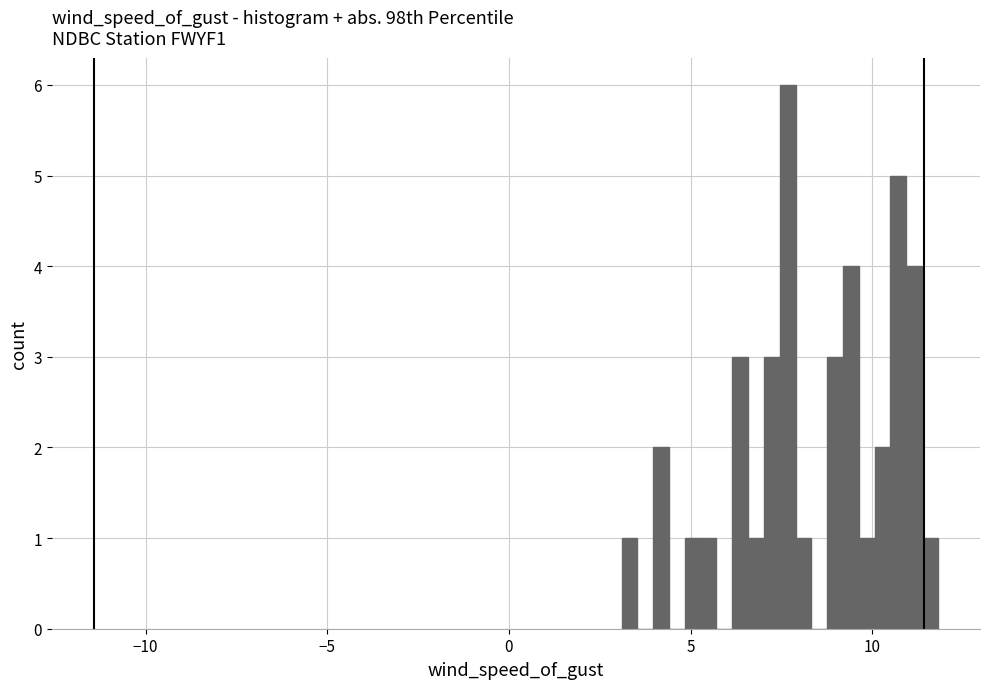

Read against the x-axis, roughly where is the centre of the tallest bar?

7.5